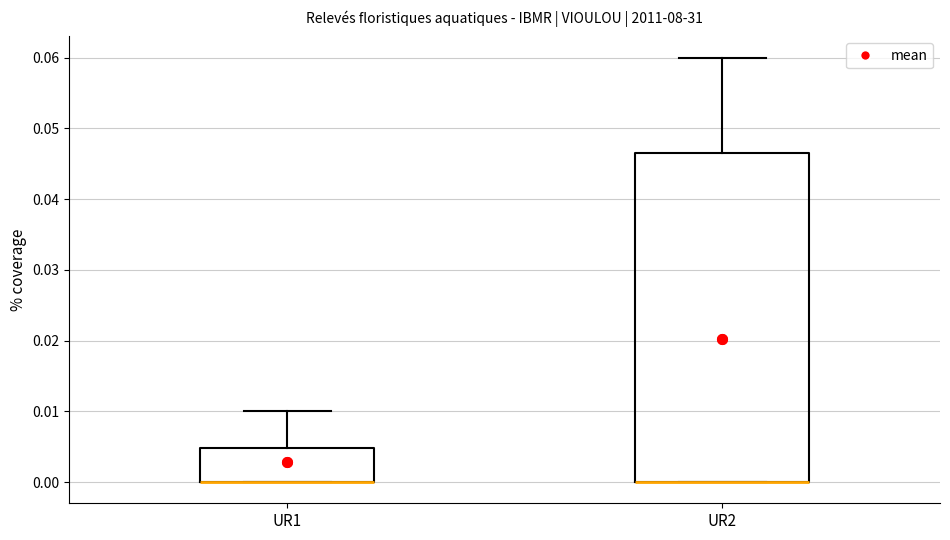

Where is the upper edge of the box for UR2 on the y-axis? The values are not printed on the chart, so give them approximately, as read against the axis.

0.047